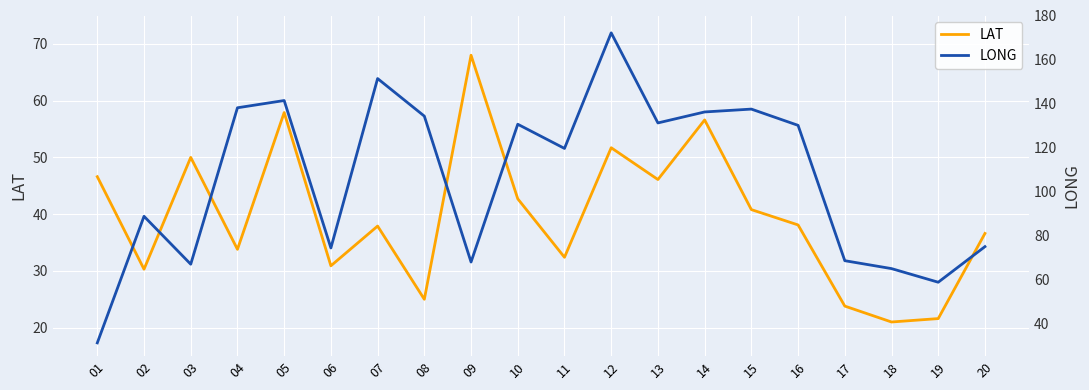

The value of LAT at 15 is 17.7. True or false?

False